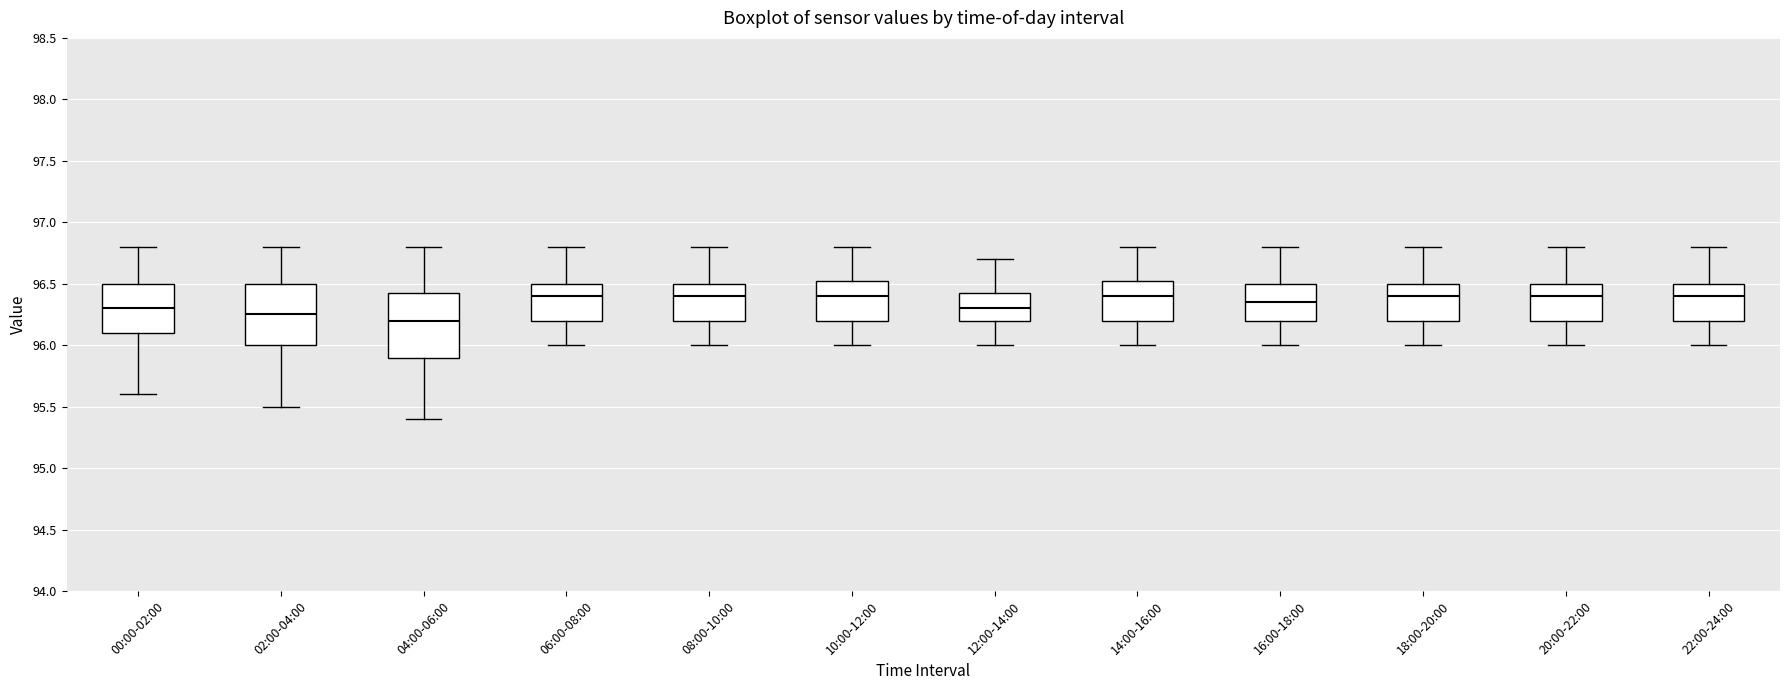

Where does the upper whisker of the box for 20:00-22:00 end on the y-axis? The values are not printed on the chart, so give them approximately, as read against the axis.

96.80